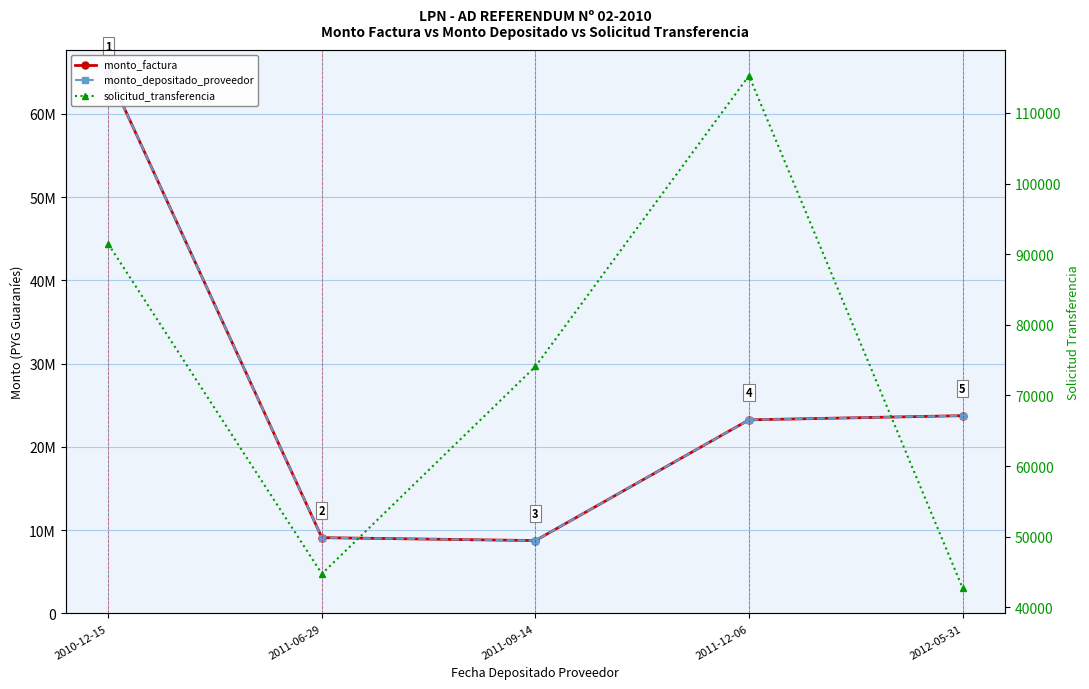

Reading left to right, list all the values displayed in this chart.

monto_factura: 64850000	9100000	8750000	23250000	23750000
monto_depositado_proveedor: 64850000	9100000	8750000	23250000	23750000
solicitud_transferencia: 91432	44739	74095	115275	42752